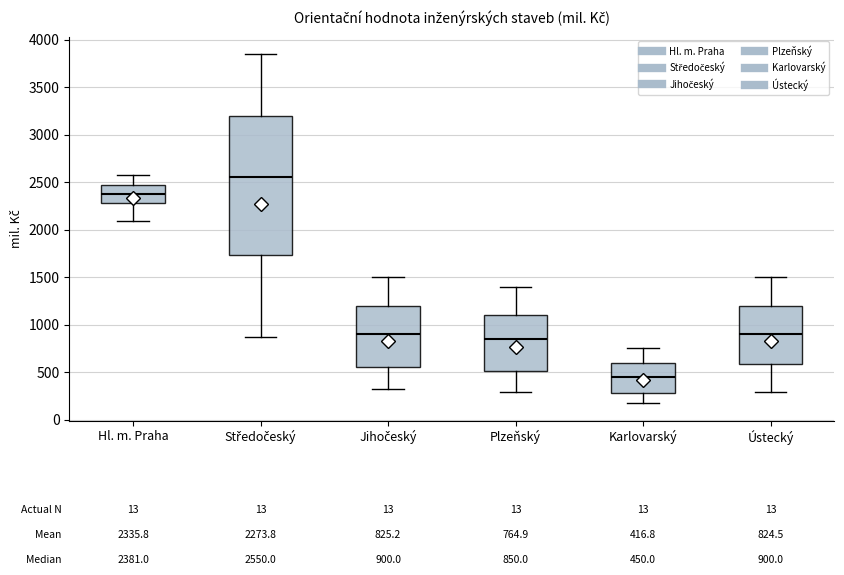

Comparing the boxes themselves (not the whiskers), which one is the tallest?

Středočeský